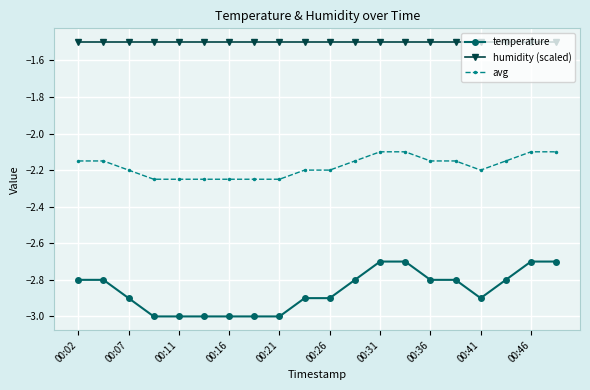

Which series has the largest range (max minus min)?

temperature